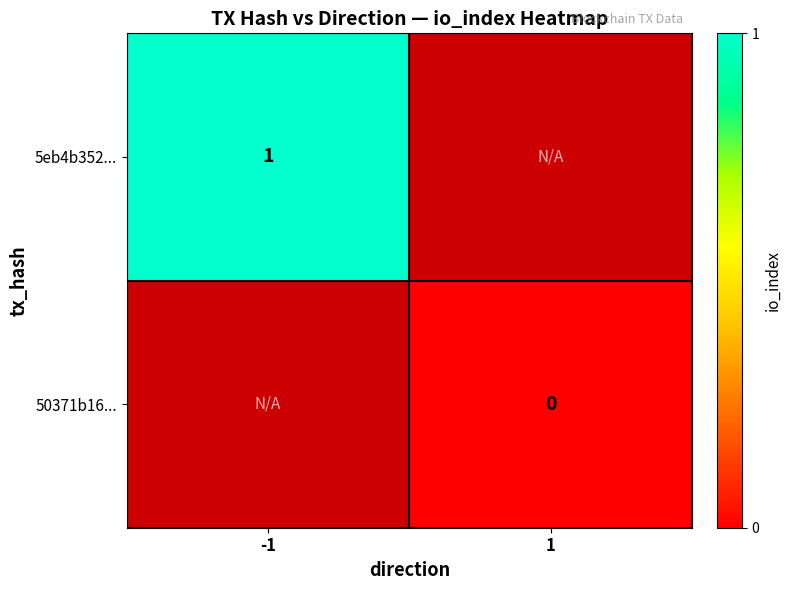

Which category has the highest value across all series?

-1